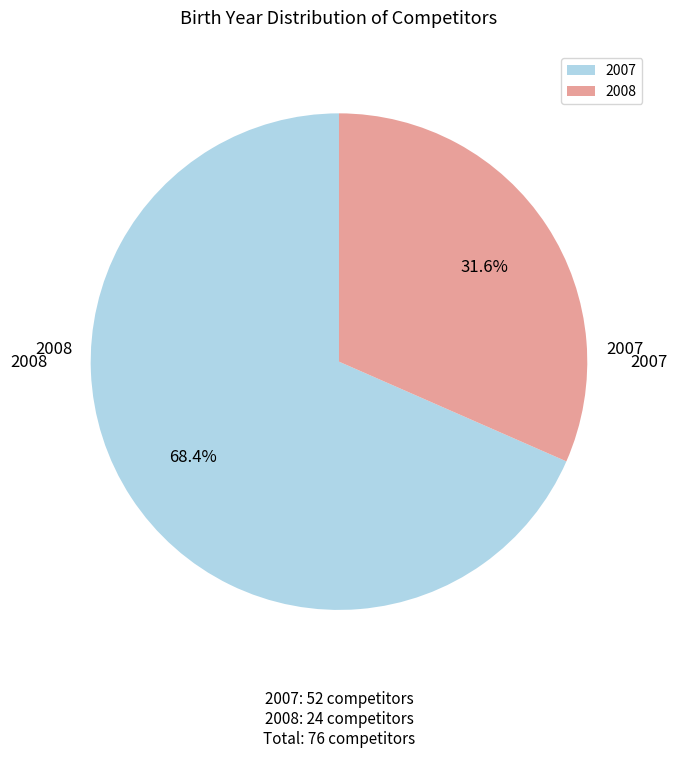

Which slice is the smallest?

2008